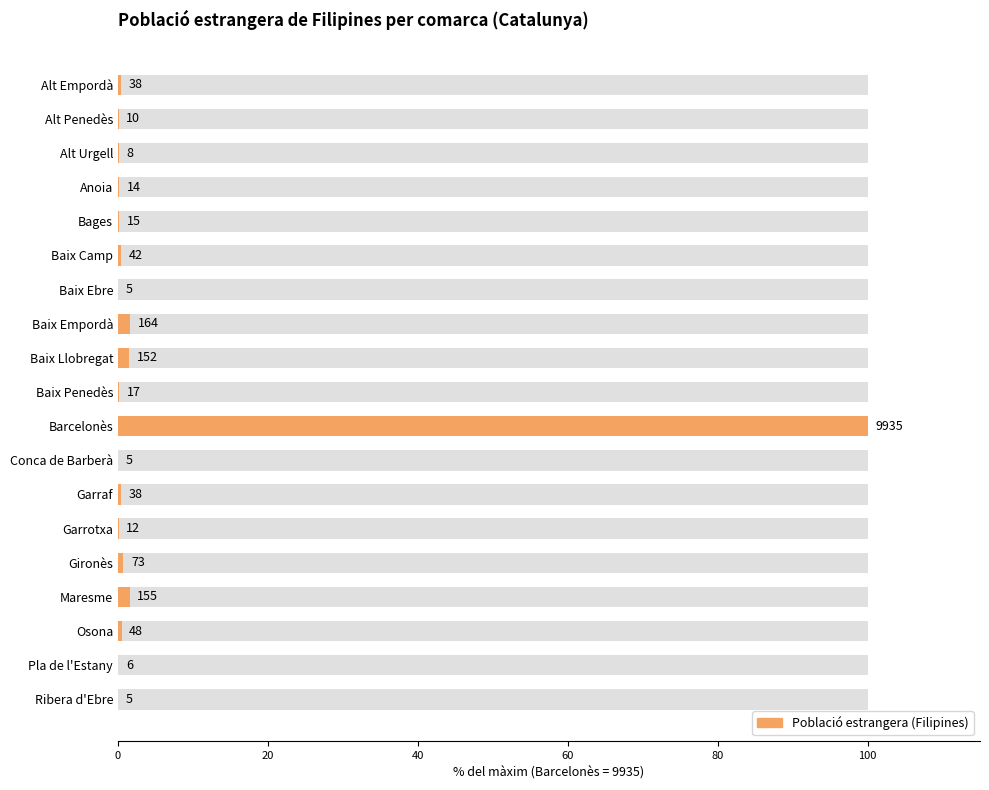

Reading right to left, extract all data points from this chart.

0.1	0.1	0.5	1.6	0.7	0.1	0.4	0.1	100.0	0.2	1.5	1.7	0.1	0.4	0.2	0.1	0.1	0.1	0.4